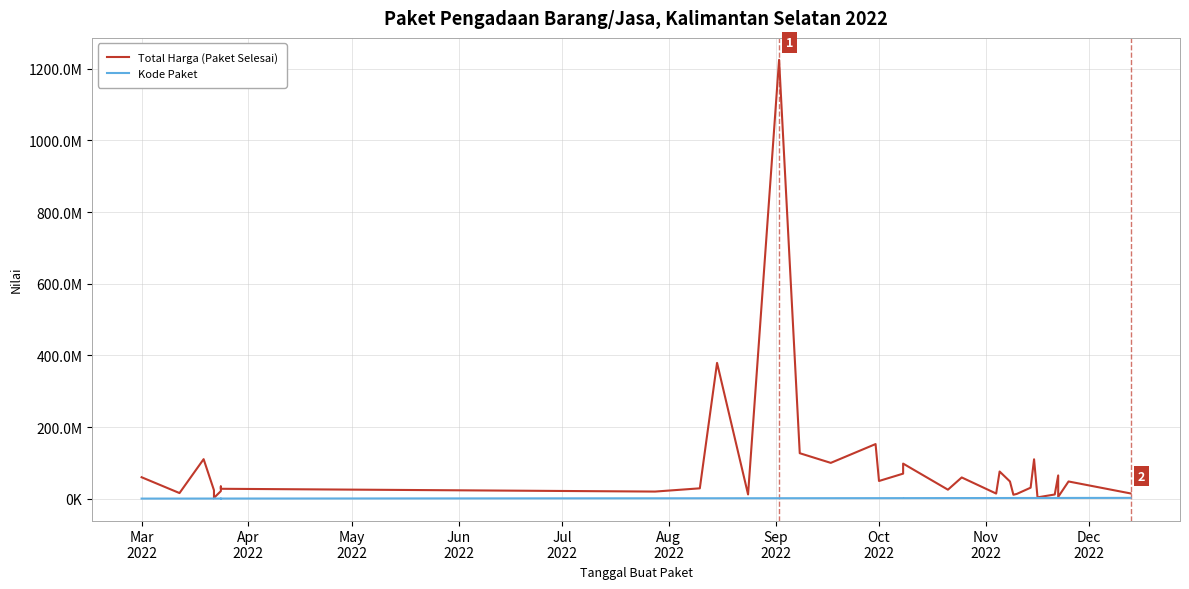

What is the difference between the maximum and minimum values in the Kode Paket series?

1968088